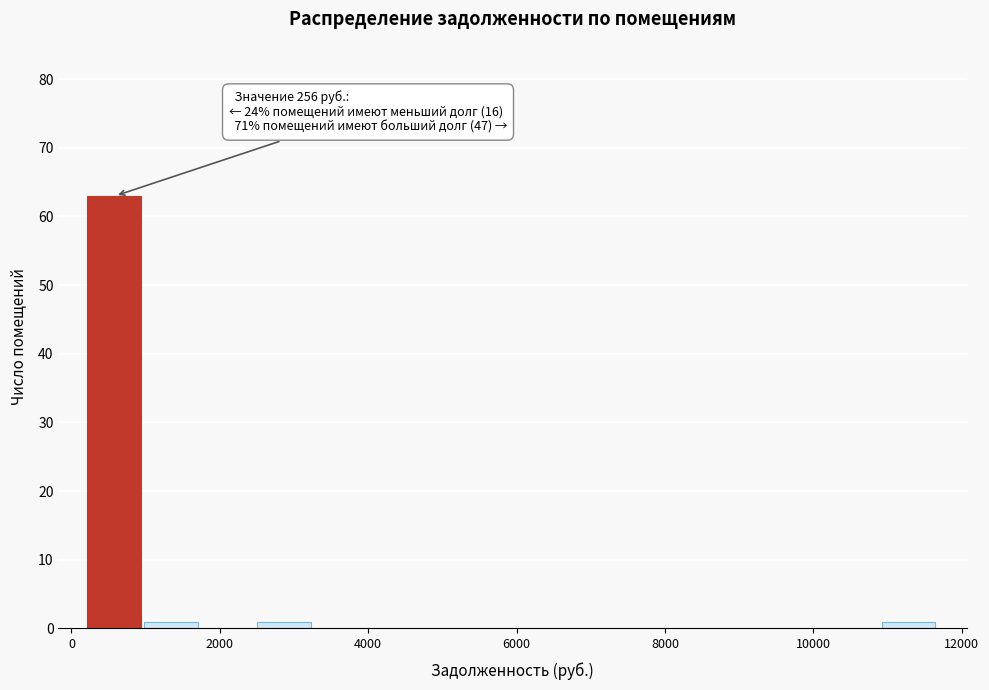

Around what value on the x-axis is the tallest bar? Give the approximate position of its centre, as read against the axis.

600